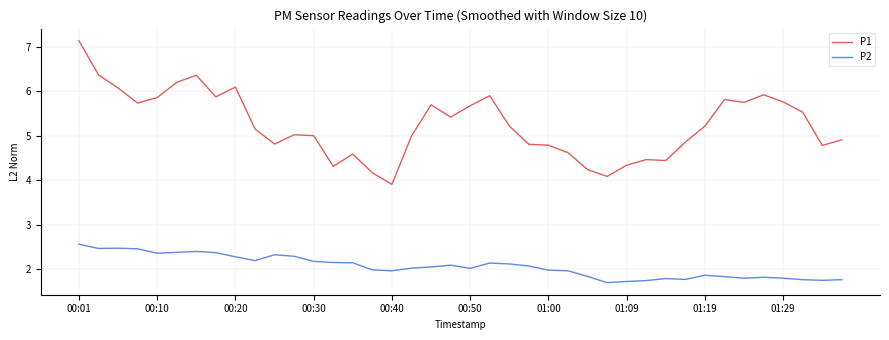

At how many categories does at least one series exceed 4?

39